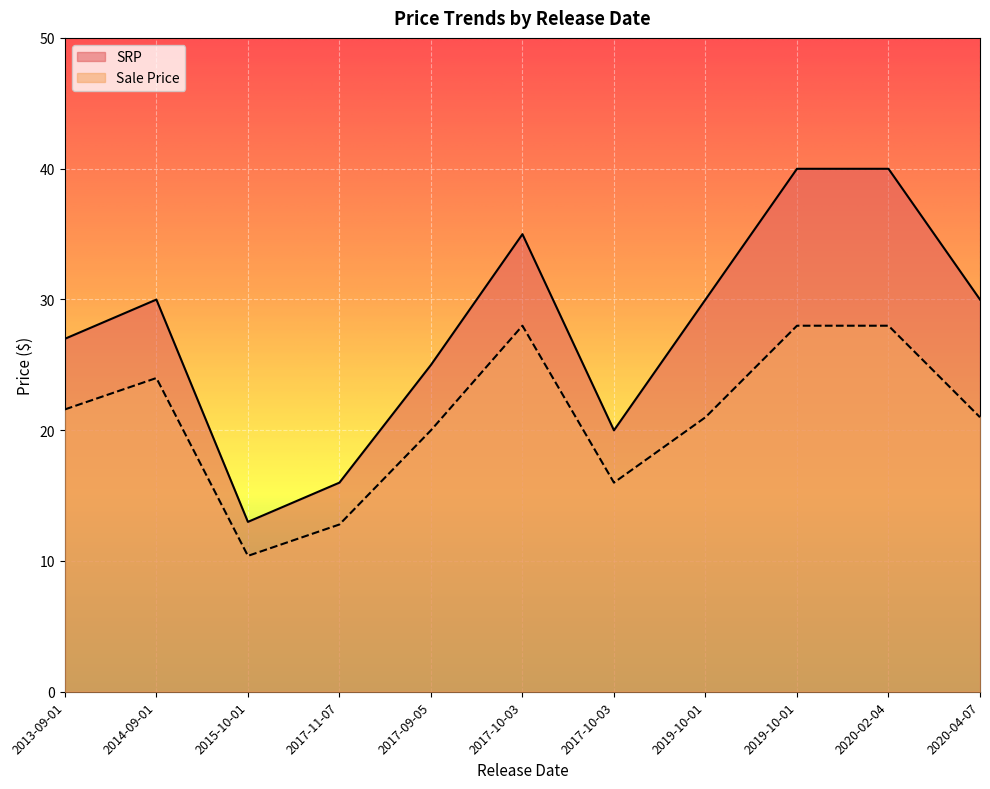

What is the average value of the Sale Price series?

21.0